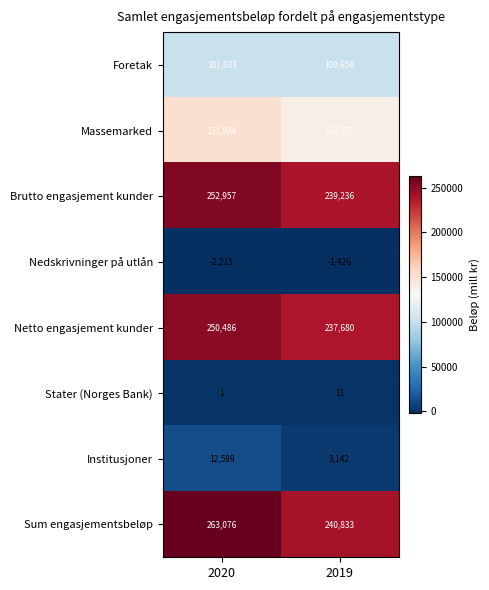

What is the minimum value shown in the chart?

-2215